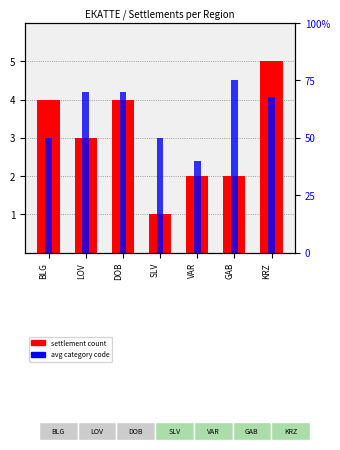

Reading right to left, extract all data points from this chart.

settlement count: 5.0	2.0	2.0	1.0	4.0	3.0	4.0
avg category code: 6.8	7.5	4.0	5.0	7.0	7.0	5.0